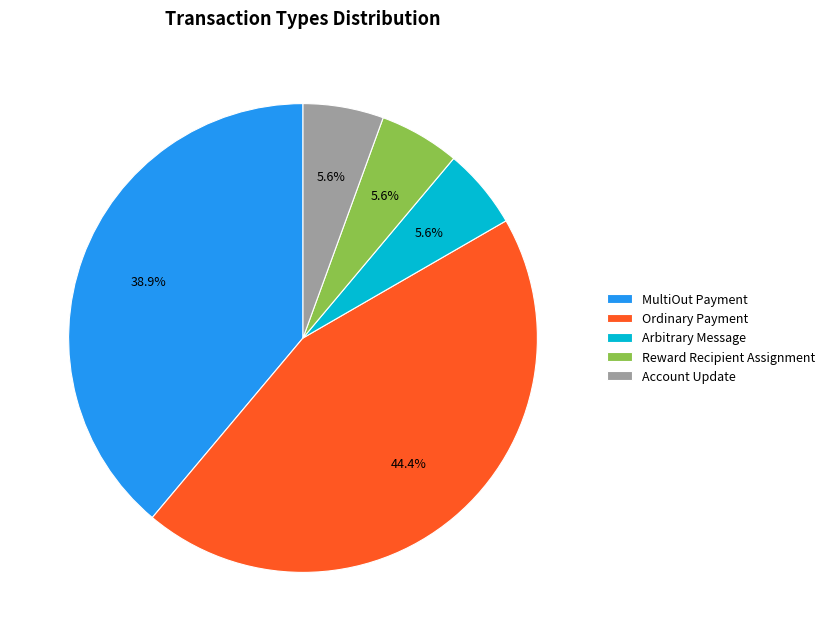

True or false: Arbitrary Message accounts for 20% of the total.

False